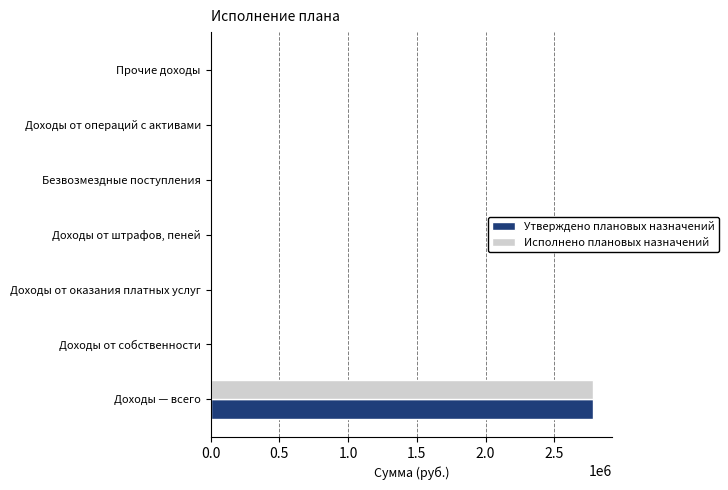

Count the number of data series in this chart.

2